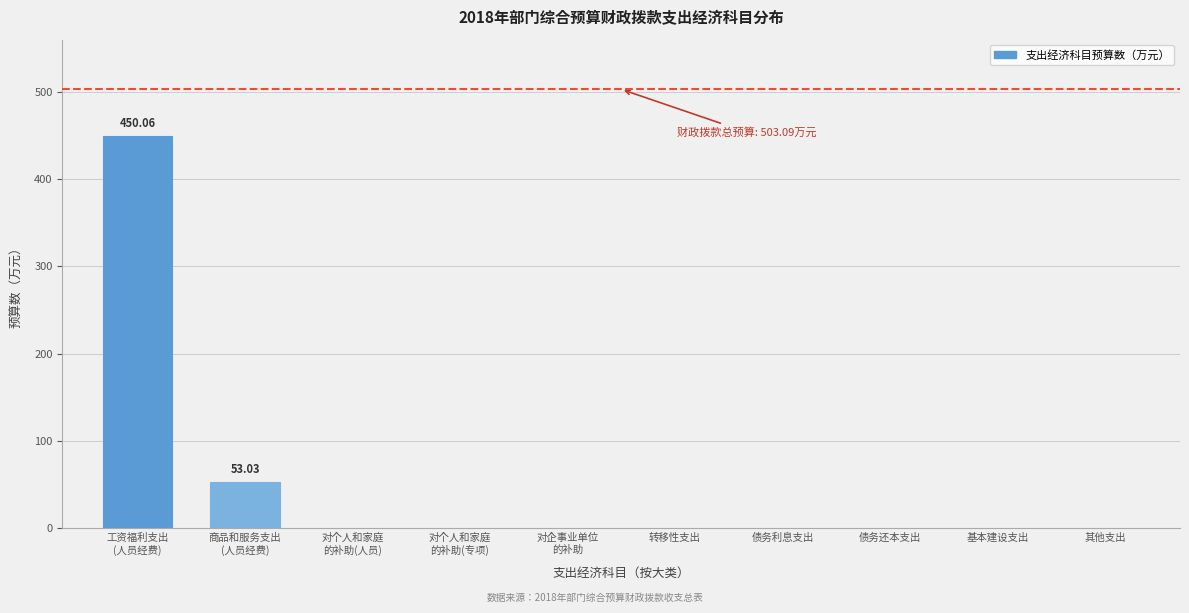

What is the sum of all values?

503.1